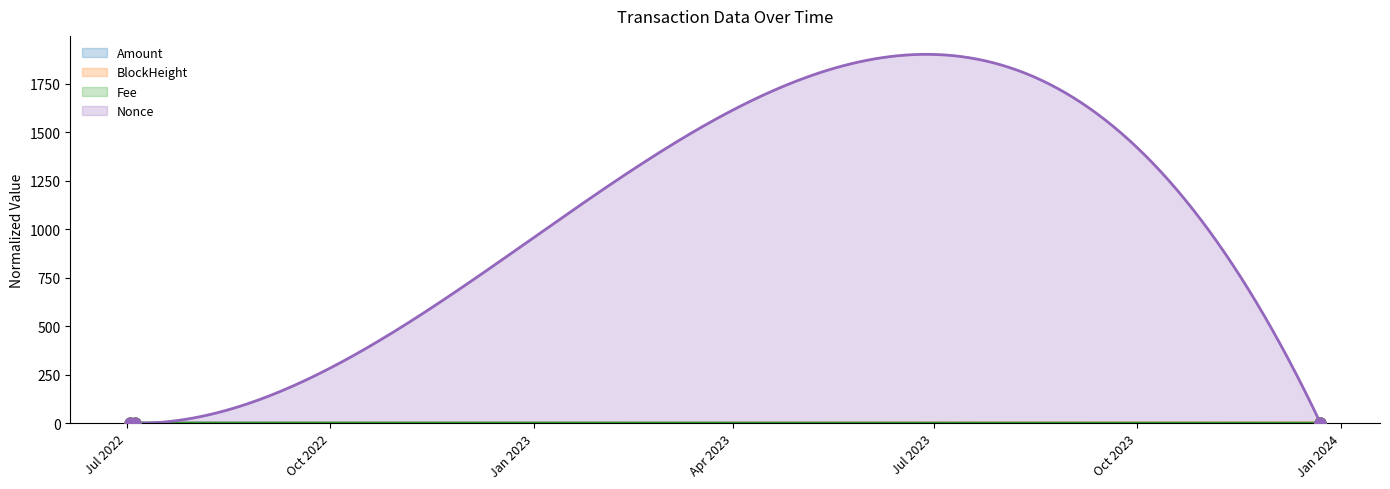

At which category is the sum across all series the highest?

2022-07-04 16:06:00